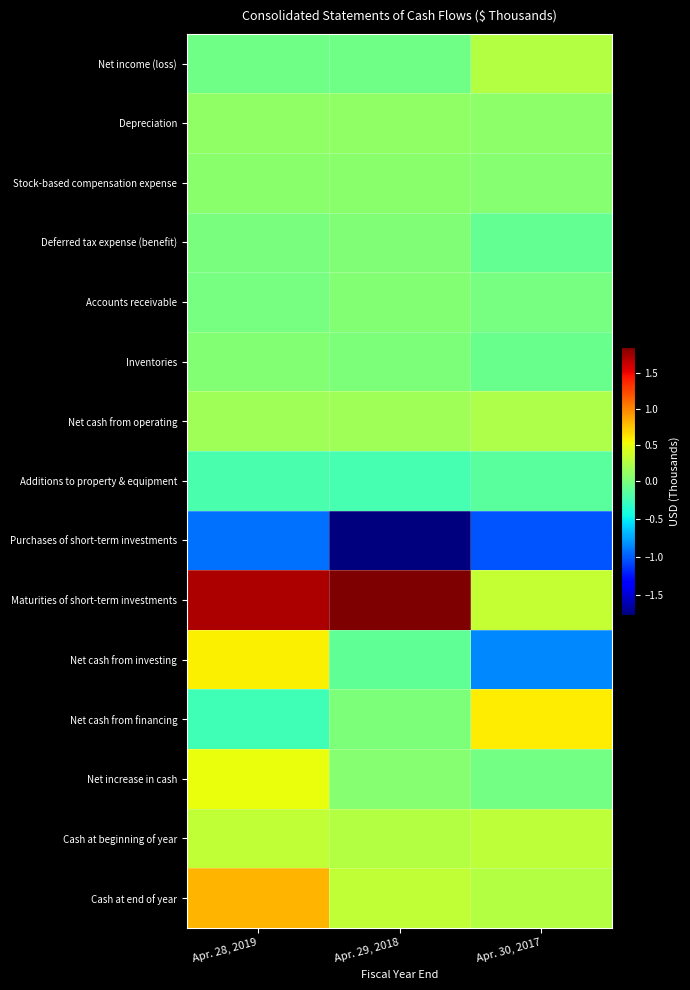

What is the difference between the highest and lowest values at Apr. 29, 2018?

3631749